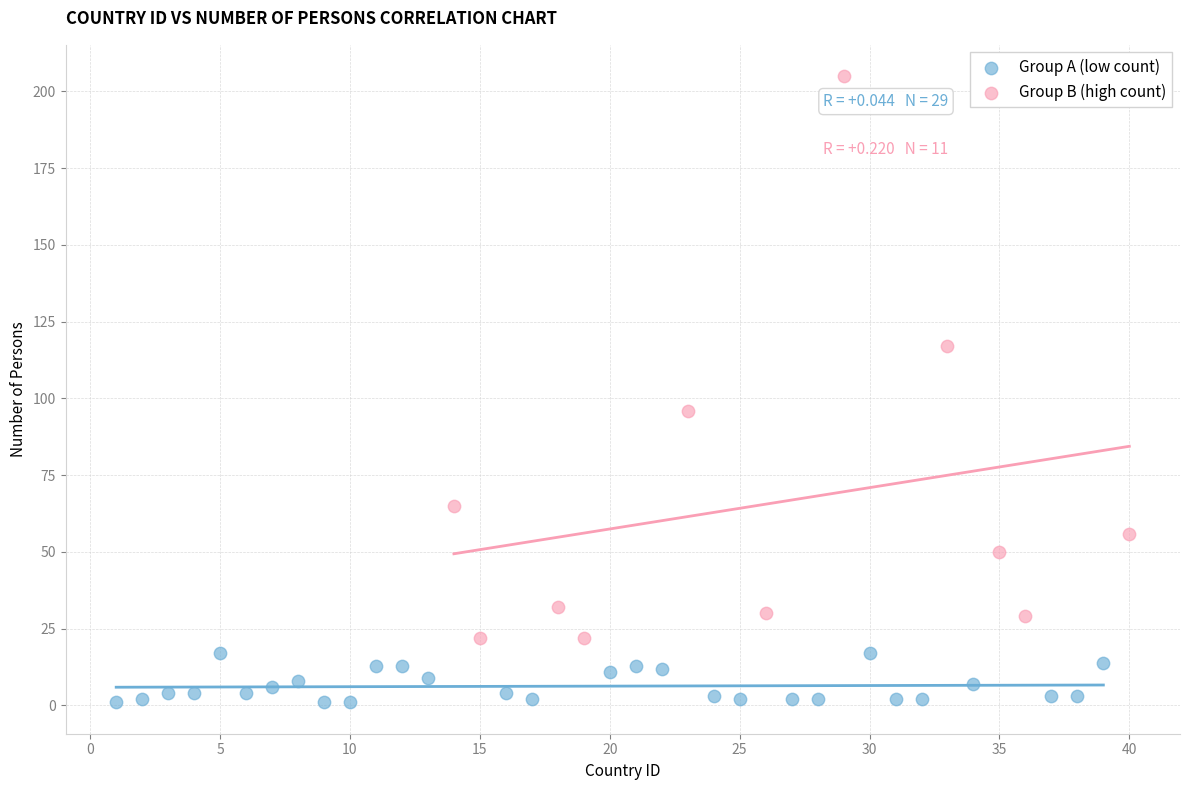

Which series has the widest spread of Y values?

Group B (high count)